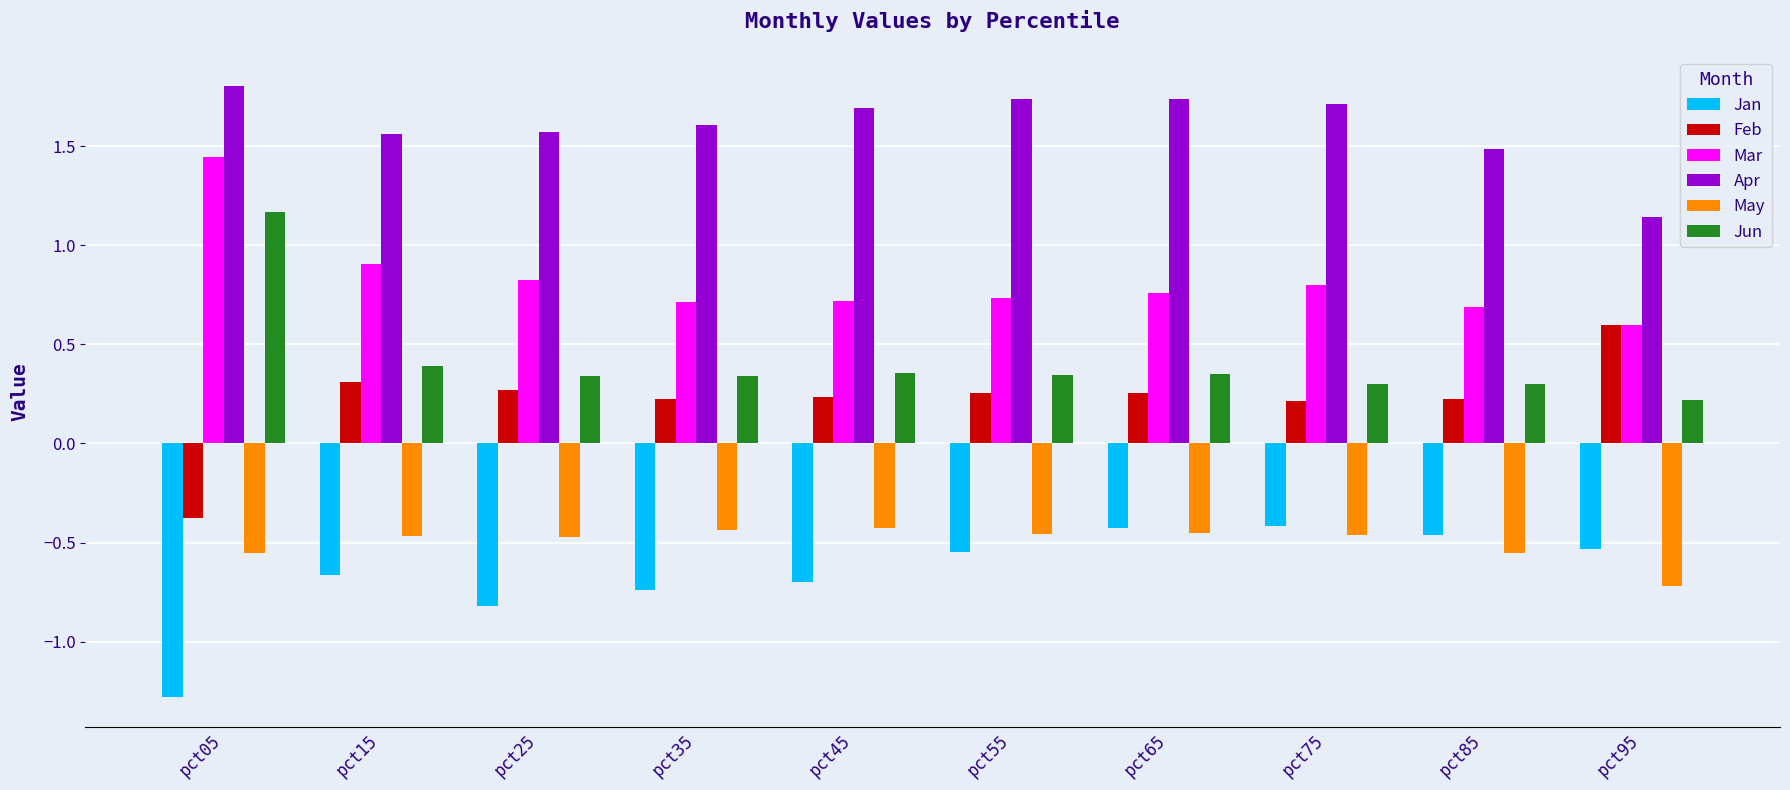

What is the spread (max minus min) of values at pct55?

2.3